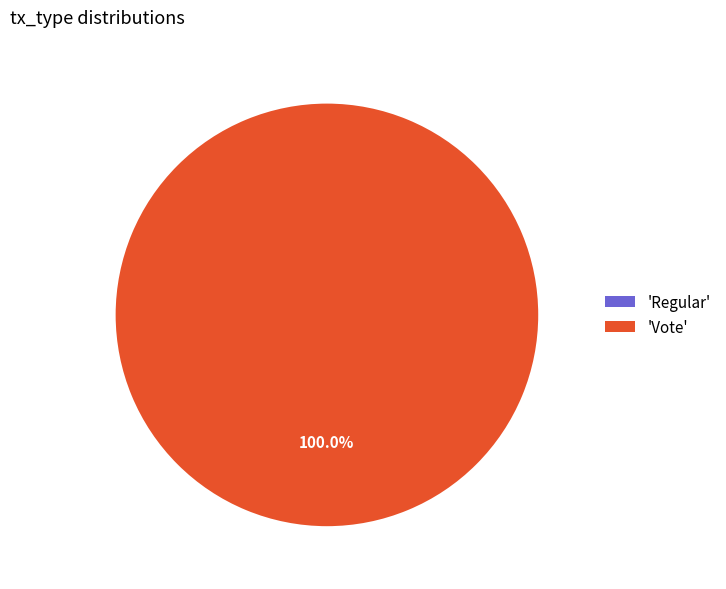

What percentage is NOT represented by Regular?

100.0%